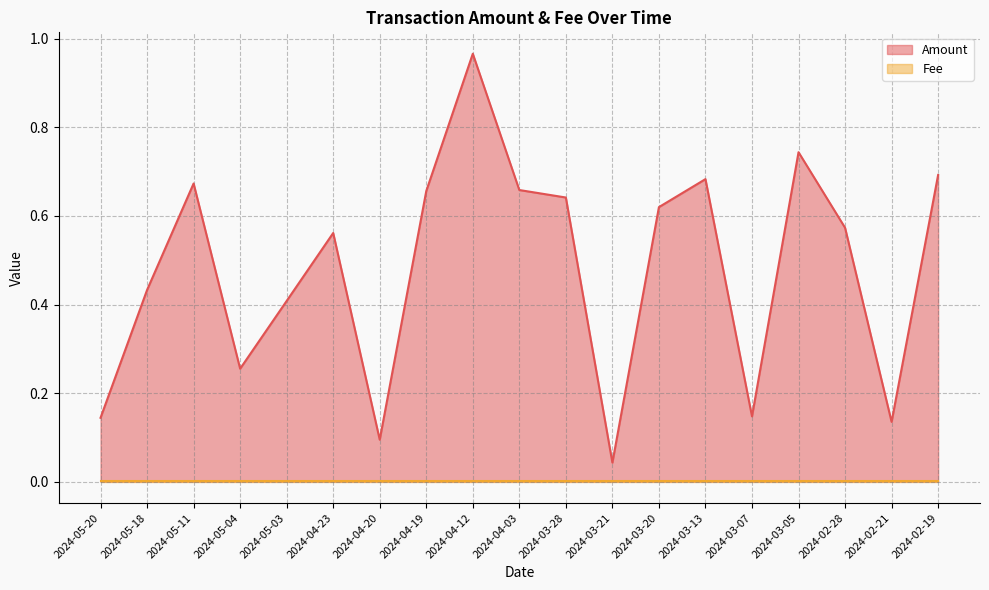

What is the value of the 9th point from the left?

1.0